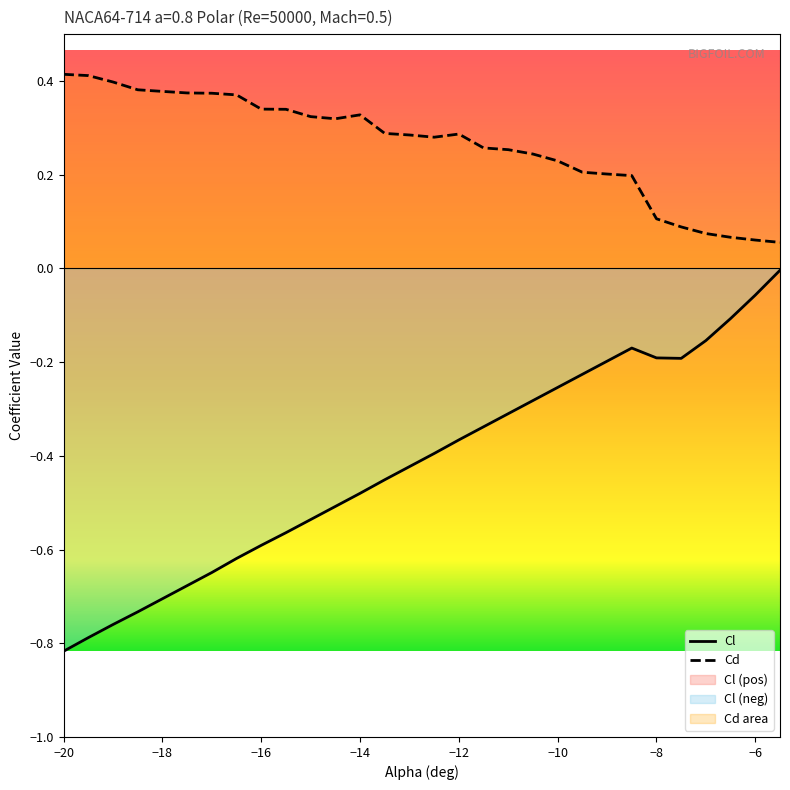

The Cd series shows 0.6 at −20. True or false?

False